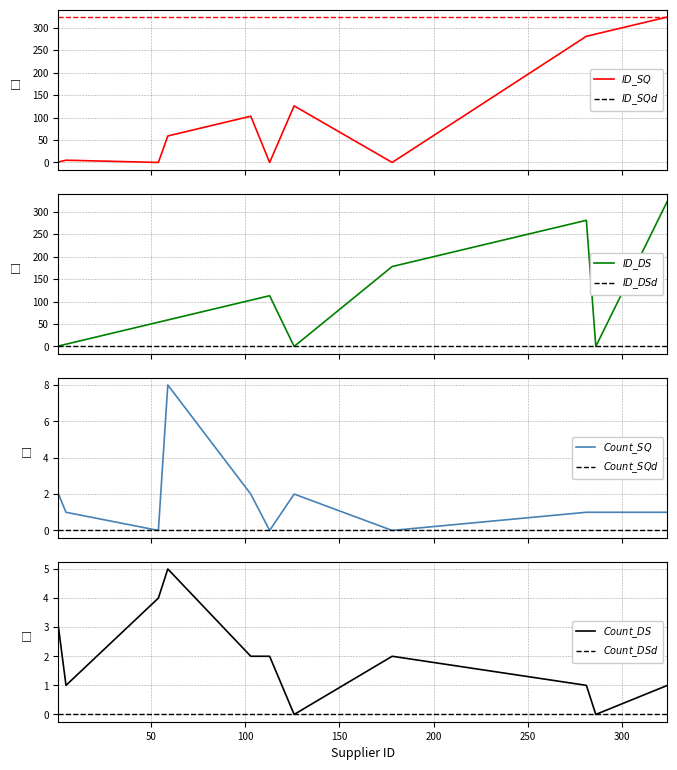

Which category has the lowest value in the User Count (DS) series?

126